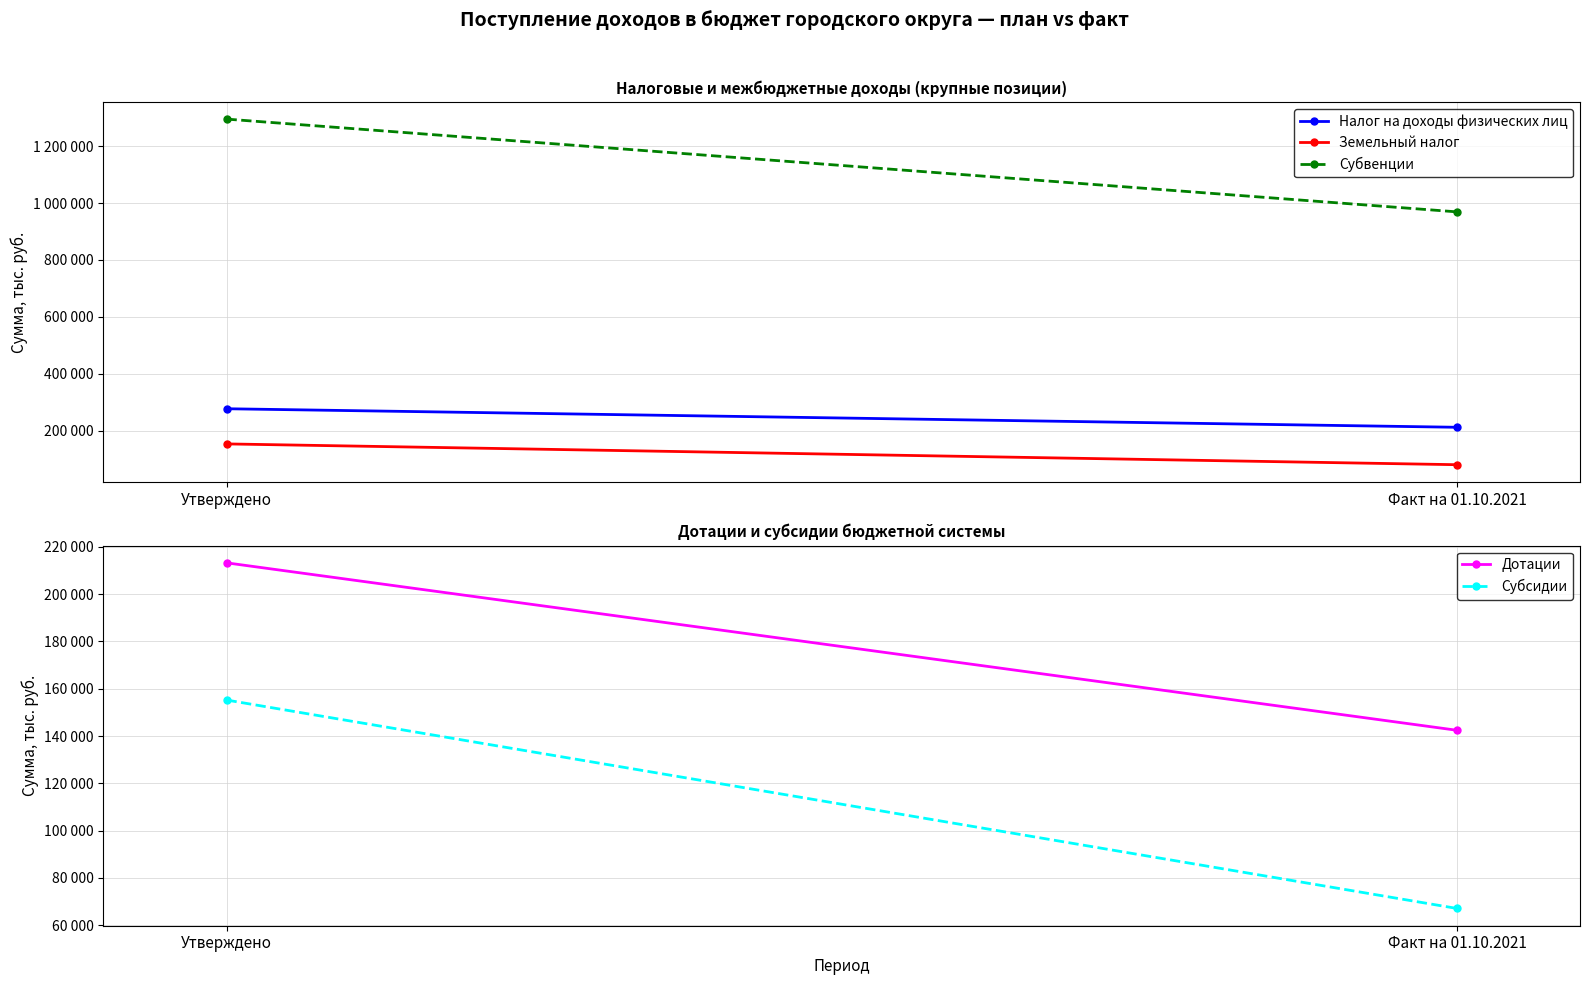

How many data points in Земельный налог are less than 154328?

1